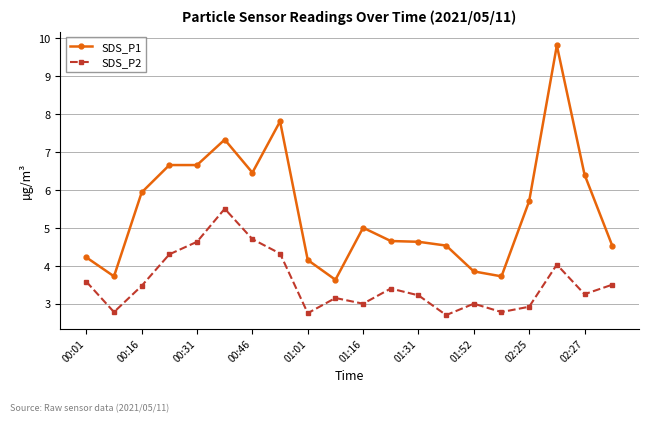

Which series has the largest total across all categories?

SDS_P1